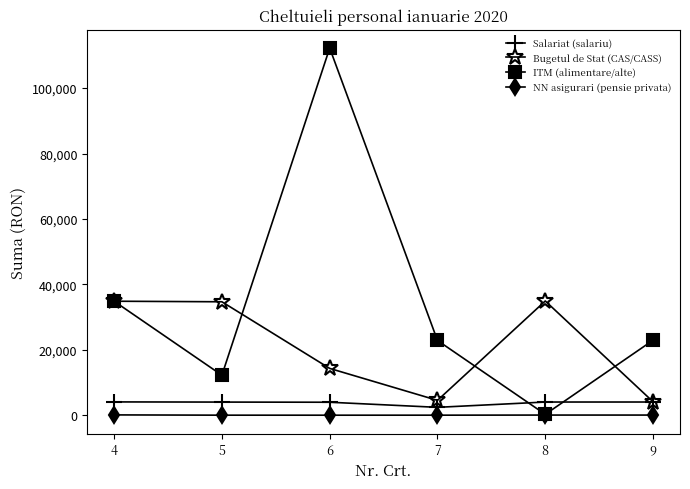

At which category is the sum across all series the highest?

6